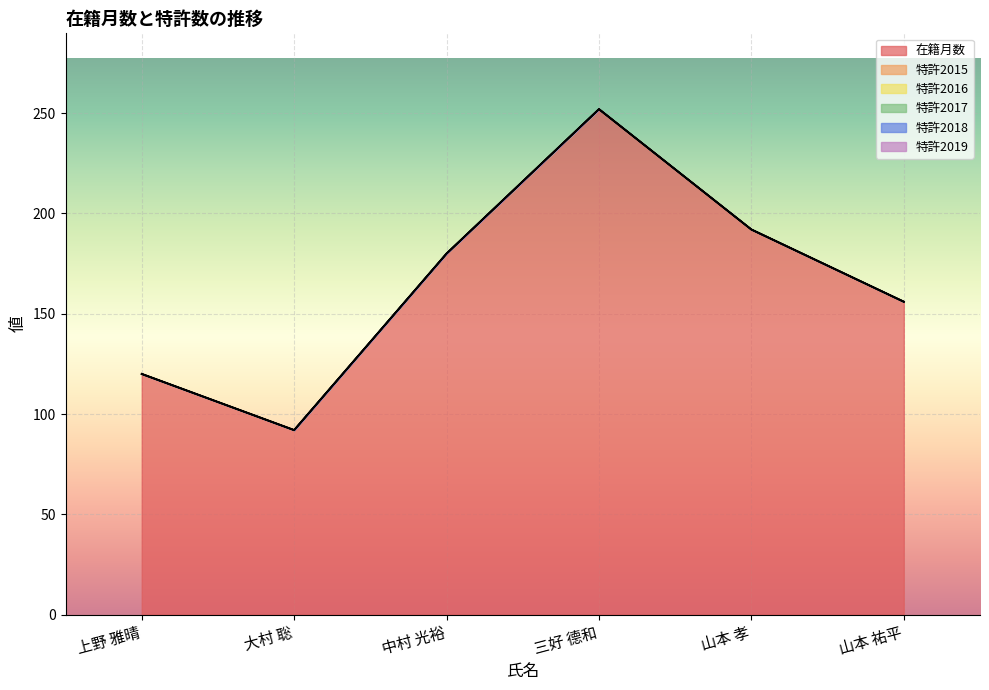

True or false: 特許2015 and 特許2018 intersect in this chart.

False